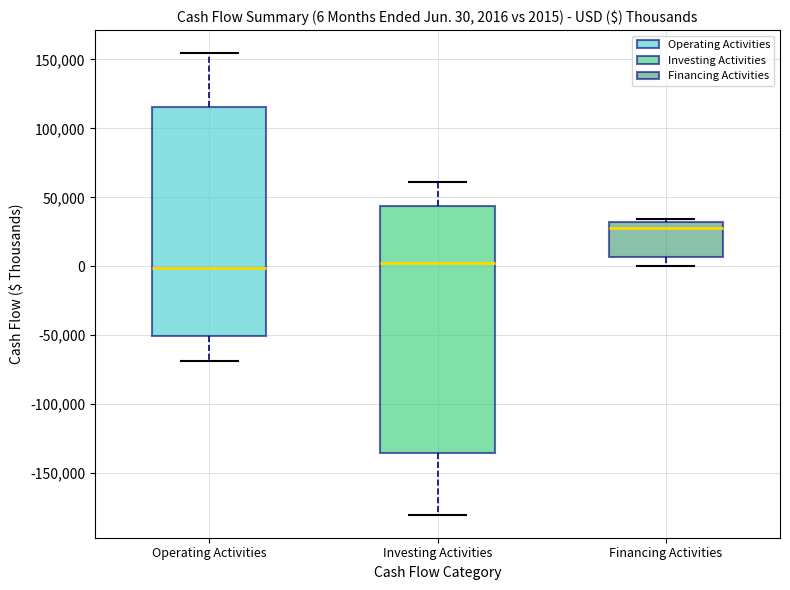

Which box's median line is the highest?

Financing Activities